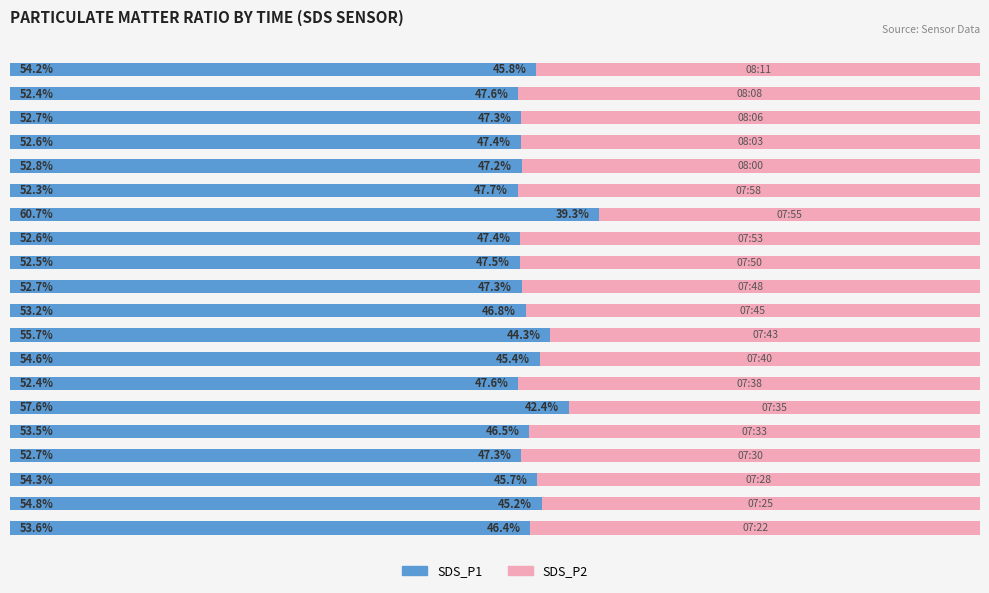

What are all the series names shown in the legend?

SDS_P1, SDS_P2